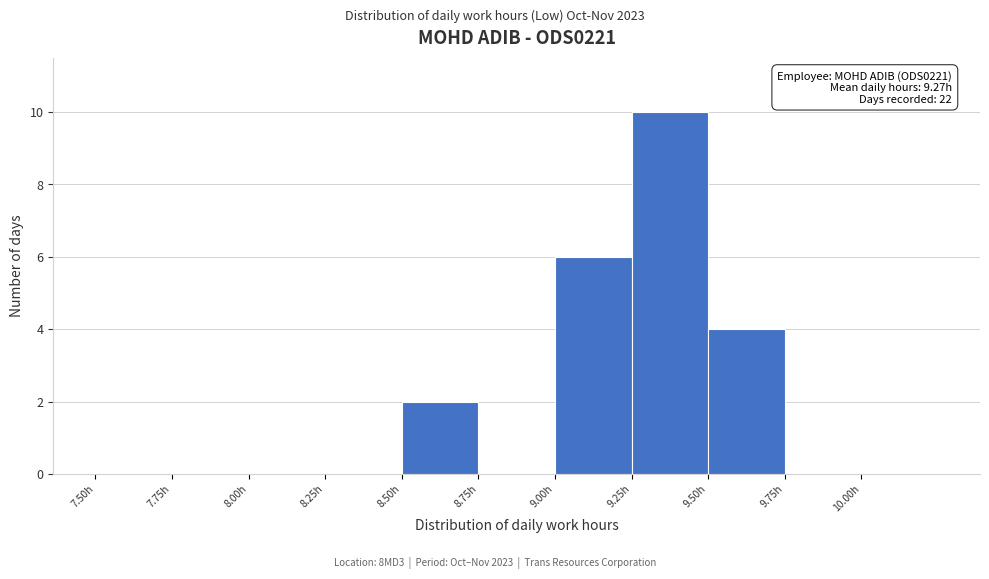

Over which range of the x-axis is the bar tallest?

9.25 to 9.50